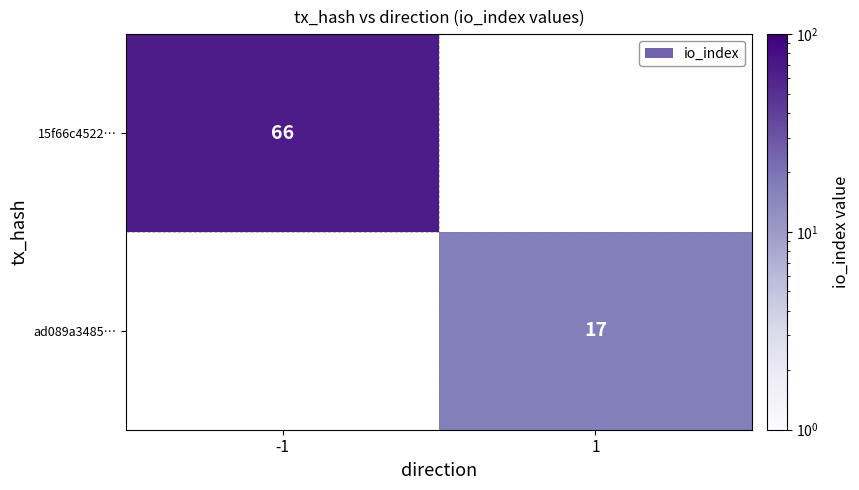

At how many categories does at least one series exceed 21?

1